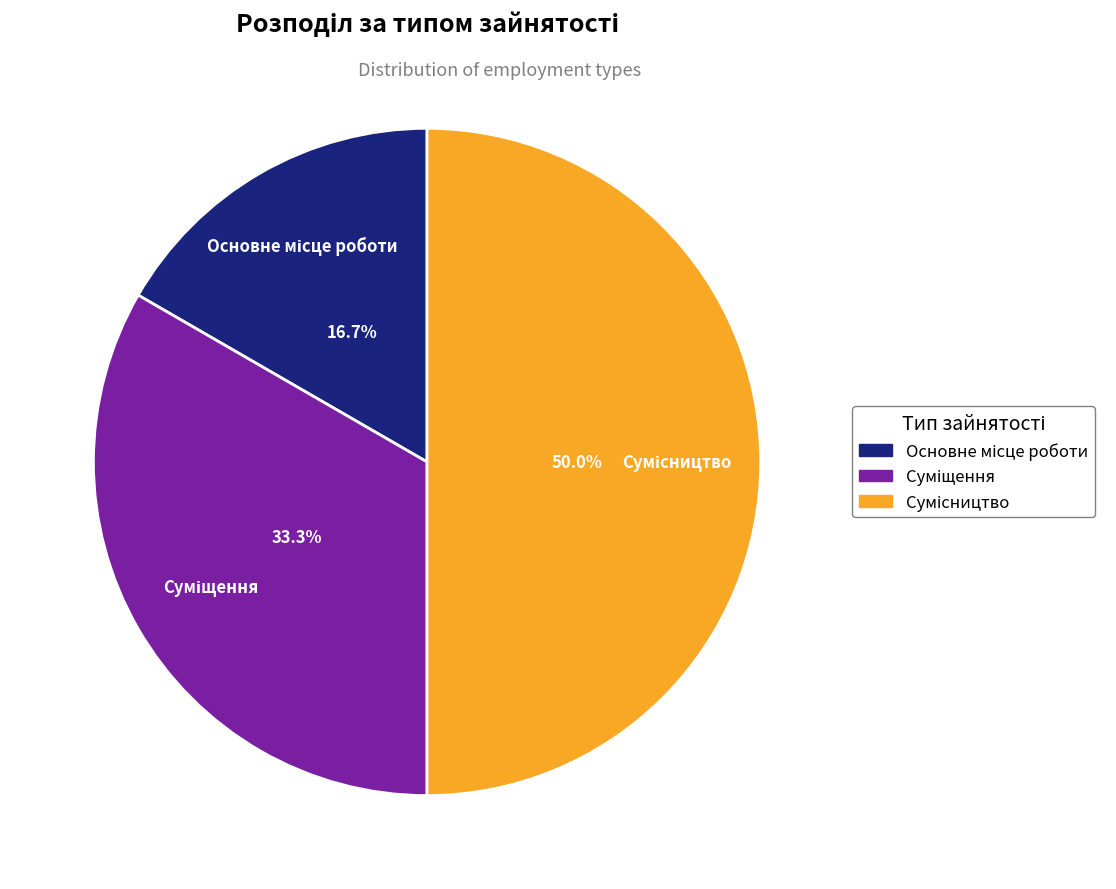

To the nearest percent, what is the difference between the Сумісництво and Основне місце роботи slice percentages?

33%